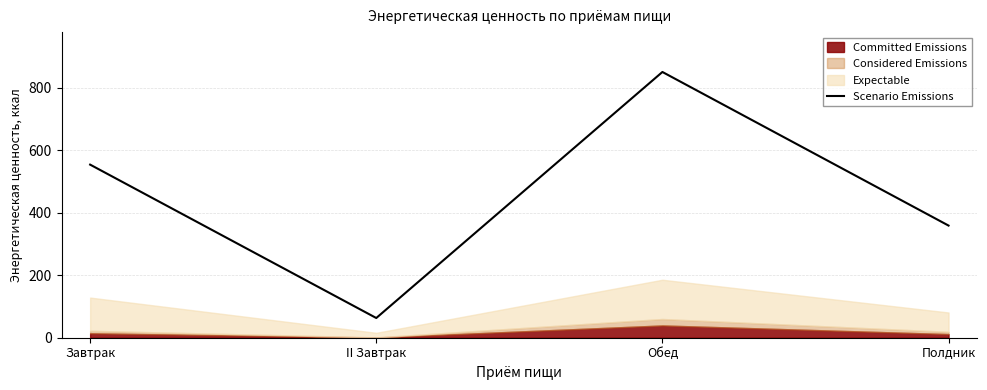

What position from the left is II Завтрак?

2